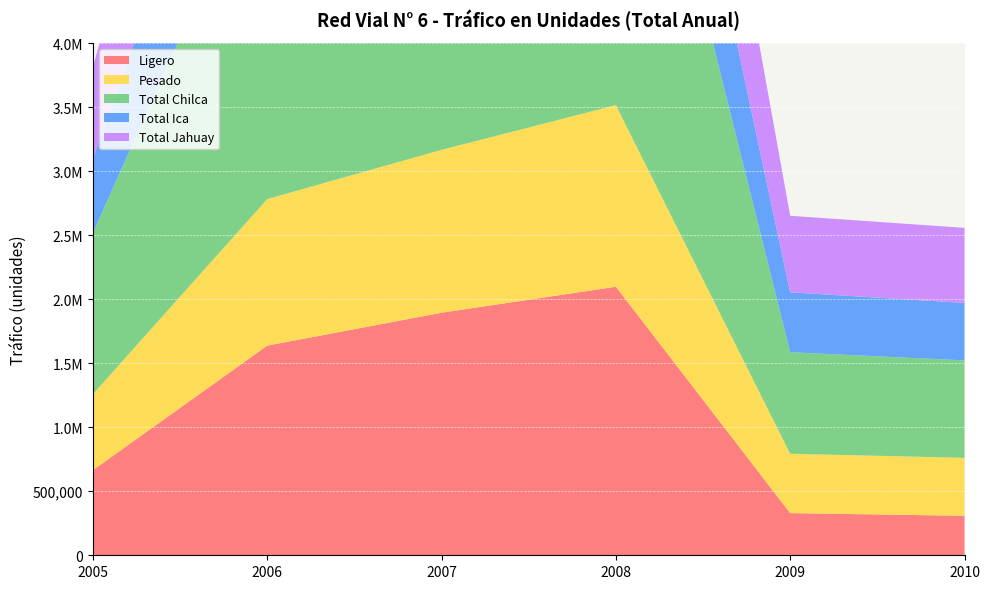

Reading right to left, what are all the values shown in this chart?

Ligero: 2010=308478	2009=329362	2008=2097778	2007=1894654	2006=1637724	2005=664846
Pesado: 2010=452694	2009=463770	2008=1418462	2007=1272450	2006=1144708	2005=593884
Total Chilca: 2010=761172	2009=793132	2008=3516240	2007=3167104	2006=2782432	2005=1258730
Total Ica: 2010=448860	2009=467976	2008=1386557	2007=1234589	2006=1336767	2005=580484
Total Jahuay: 2010=586592	2009=597756	2008=1781469	2007=1596838	2006=1673092	2005=718028